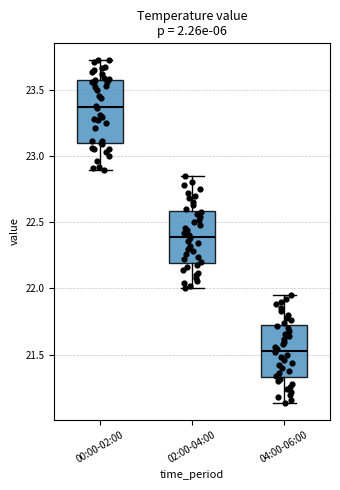

Which box's median line is the highest?

00:00-02:00